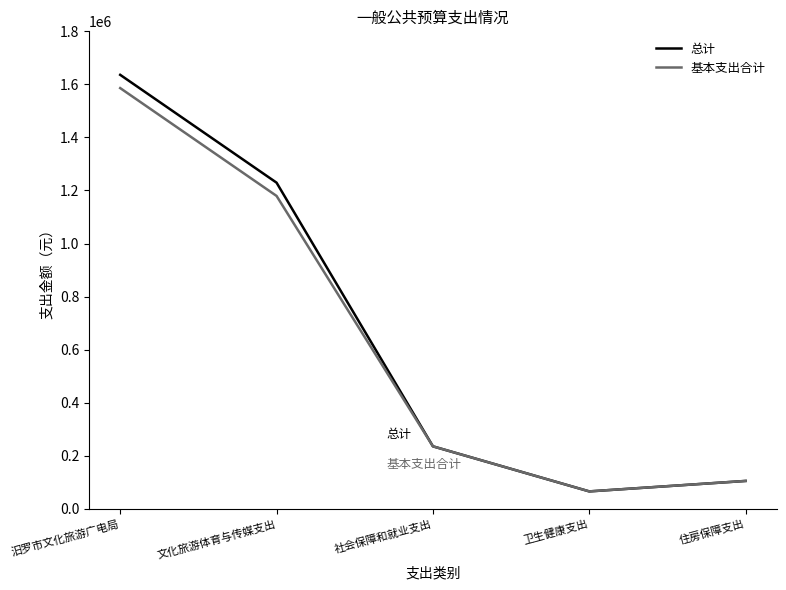

What is the smallest value displayed?

65730